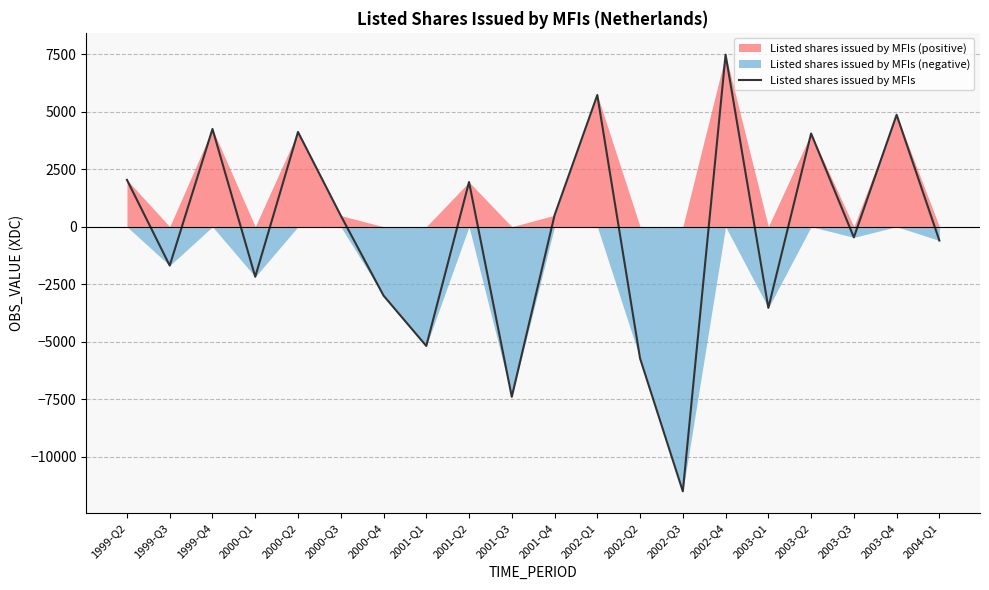

Reading right to left, list all the values displayed in this chart.

2004-Q1=-601	2003-Q4=4861	2003-Q3=-464	2003-Q2=4048	2003-Q1=-3527	2002-Q4=7473	2002-Q3=-11498	2002-Q2=-5723	2002-Q1=5720	2001-Q4=496	2001-Q3=-7393	2001-Q2=1939	2001-Q1=-5183	2000-Q4=-2993	2000-Q3=483	2000-Q2=4115	2000-Q1=-2176	1999-Q4=4245	1999-Q3=-1689	1999-Q2=2033